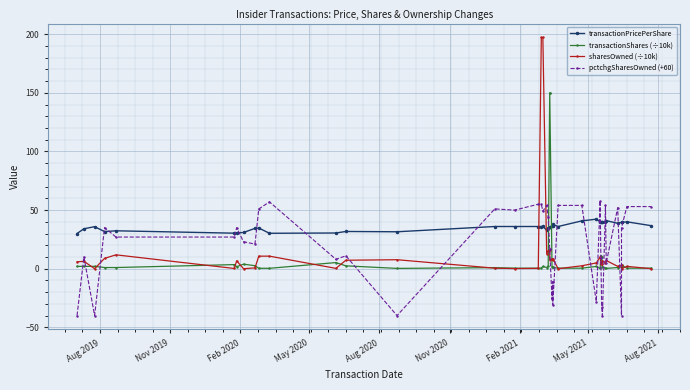

At how many categories does at least one series exceed 132?

4